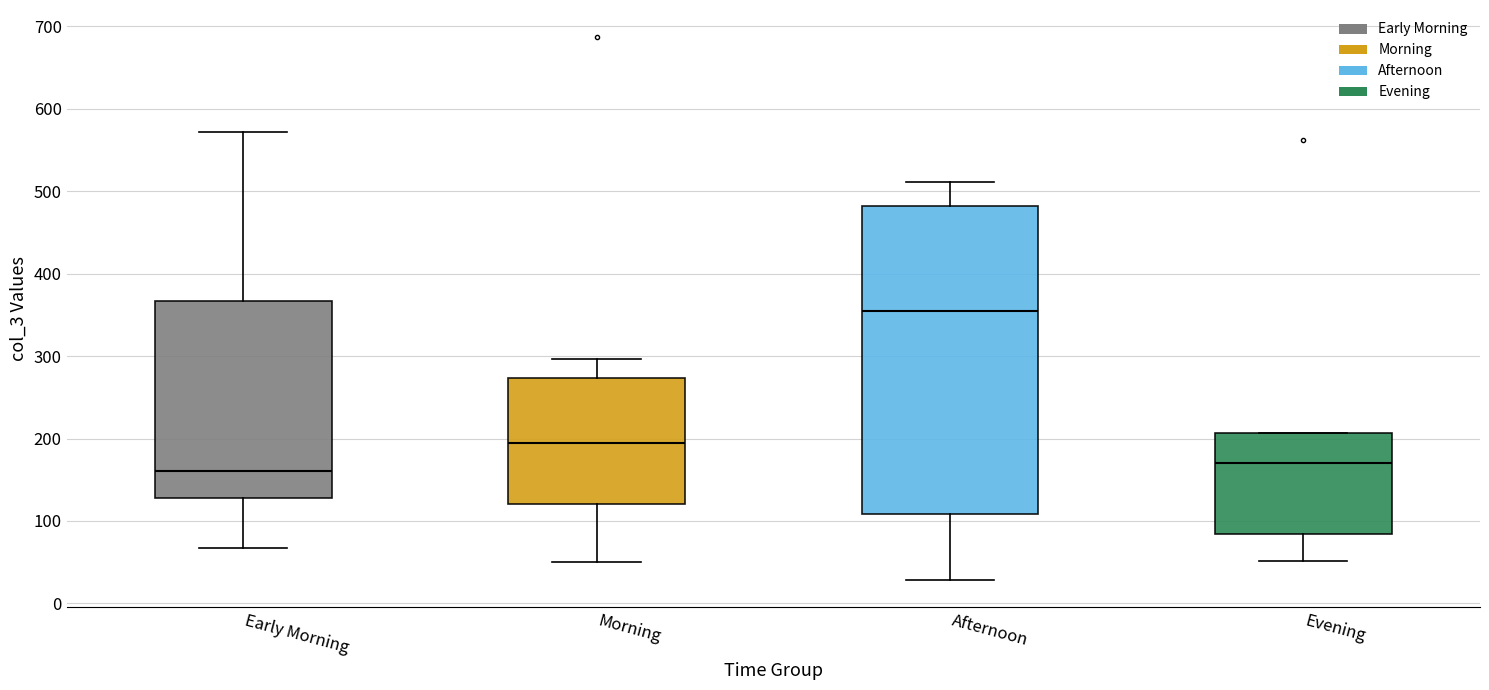

Reading left to right, transcribe this box plot: for each box, give where its median line is, the range the box spans, and where its two whiskers end, as read against the y-axis. The values are not printed on the chart, so give them approximately, as read against the axis.

Early Morning: median 160, box 130 to 370, whiskers 70 to 570
Morning: median 190, box 120 to 270, whiskers 50 to 300
Afternoon: median 360, box 110 to 480, whiskers 30 to 510
Evening: median 170, box 80 to 210, whiskers 50 to 210